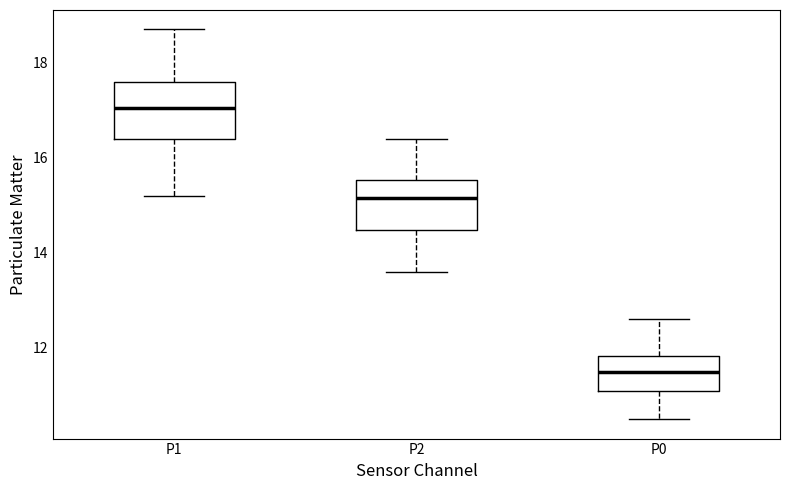

Where does the lower whisker of the box for P1 end on the y-axis? The values are not printed on the chart, so give them approximately, as read against the axis.

15.2